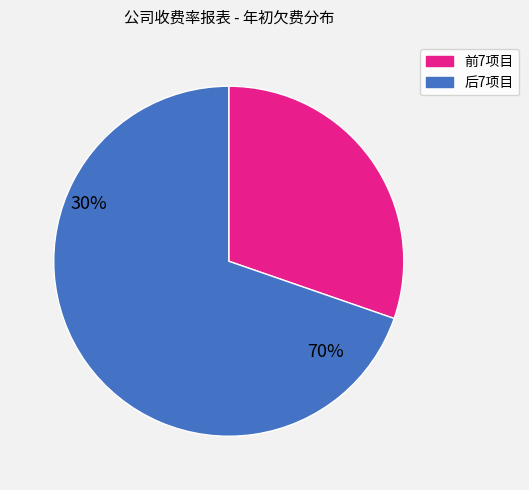

How many segments does this pie chart have?

2